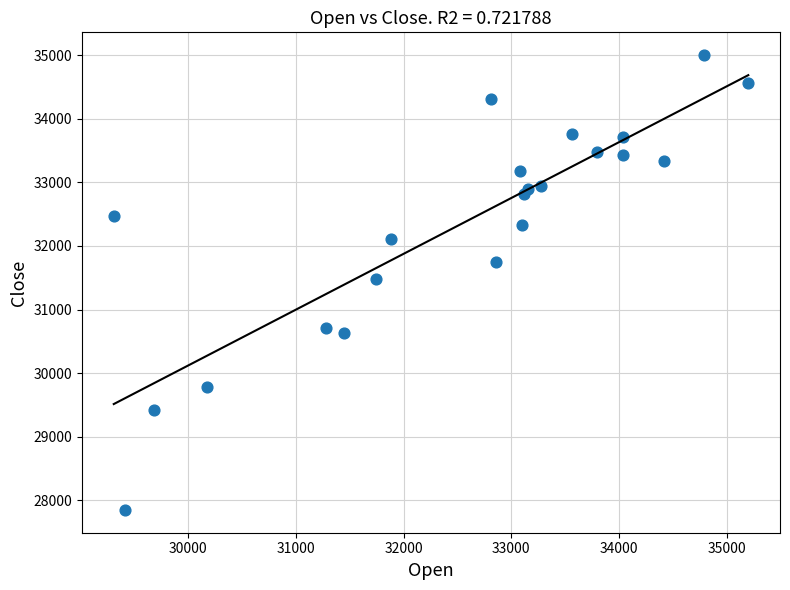

What is the range of Y values (max minus min)?

7155